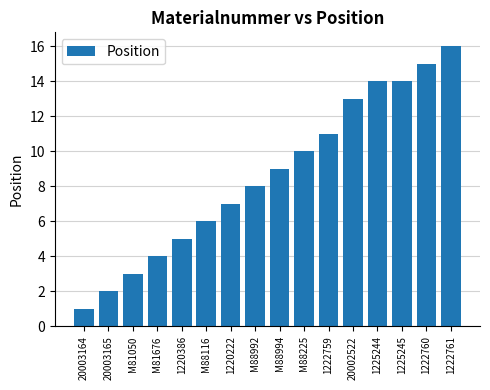

What is the change in value from M81050 to 1220222?

+4